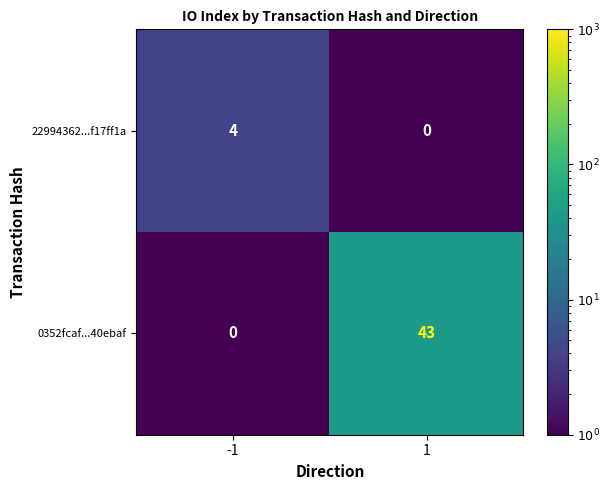

Which category has the highest value across all series?

1